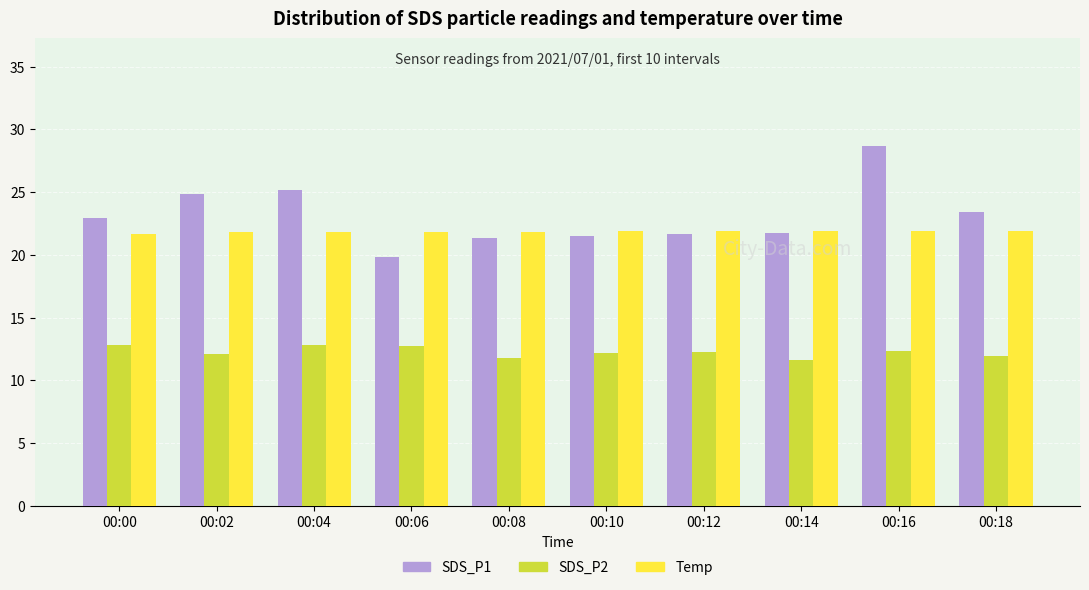

How many bars are there in each group?

3